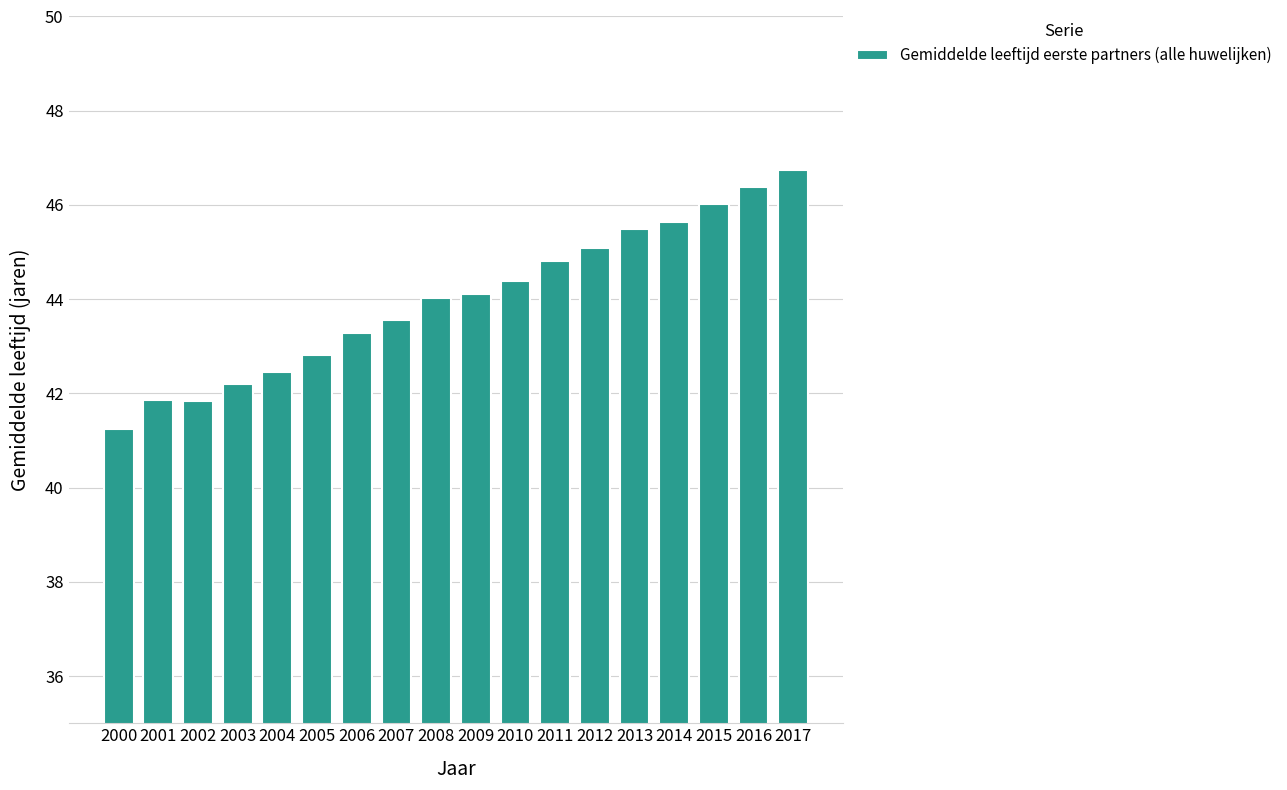

What is the value of the 3rd bar from the left?

41.8